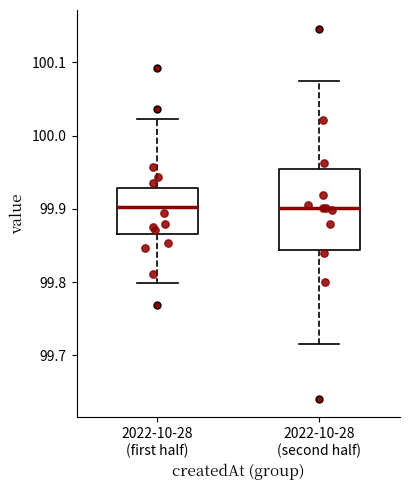

Reading left to right, transcribe this box plot: for each box, give where its median line is, the range the box spans, and where its two whiskers end, as read against the y-axis. The values are not printed on the chart, so give them approximately, as read against the axis.

2022-10-28 (first half): median 99.90, box 99.87 to 99.93, whiskers 99.80 to 100.02
2022-10-28 (second half): median 99.90, box 99.84 to 99.96, whiskers 99.72 to 100.08